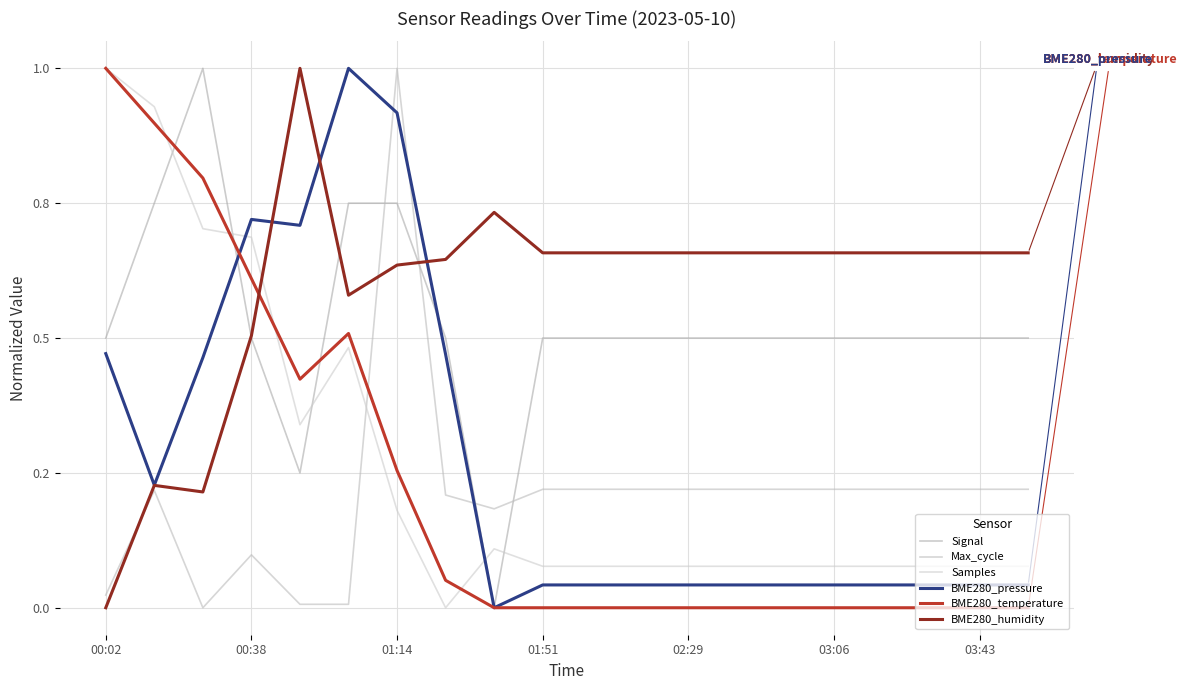

Does the chart have visible grid lines?

Yes